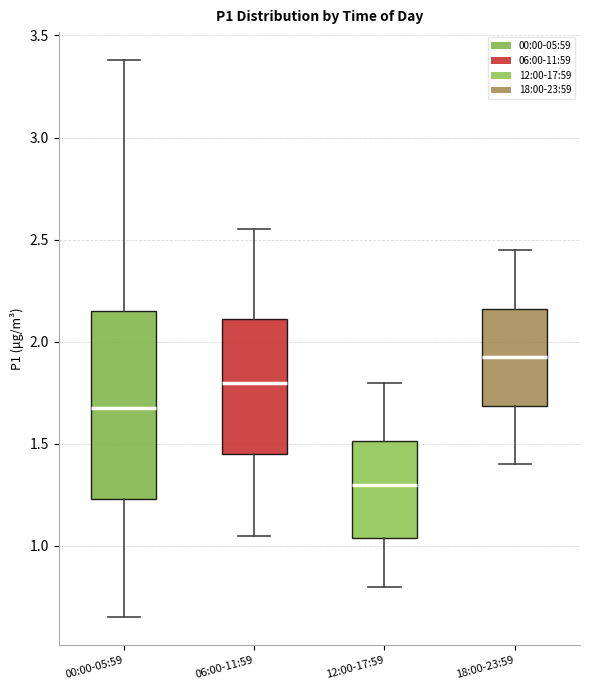

Which box has the highest median line?

18:00-23:59